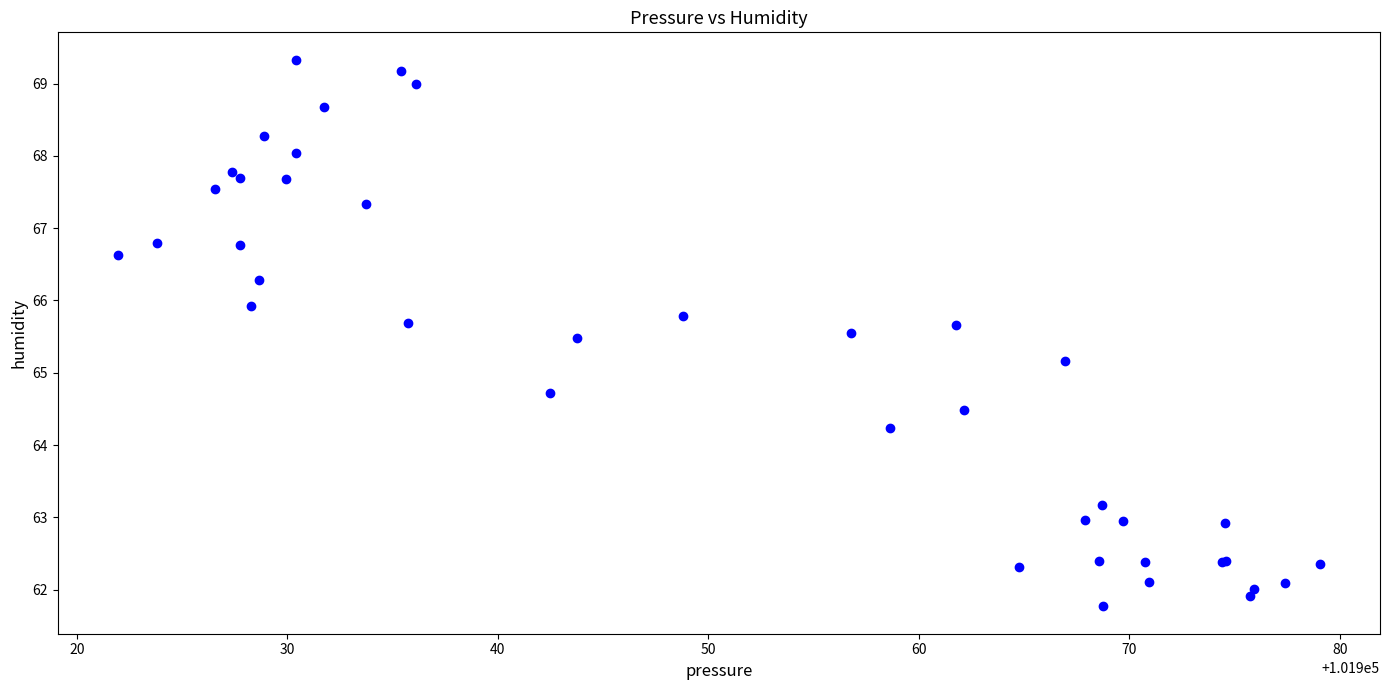

What Y value in the scatter plot is closest to 65?

65.2